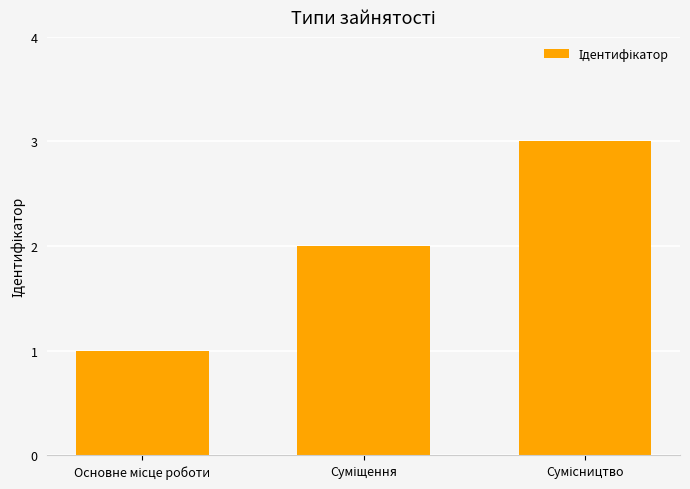

What is the greatest value displayed?

3